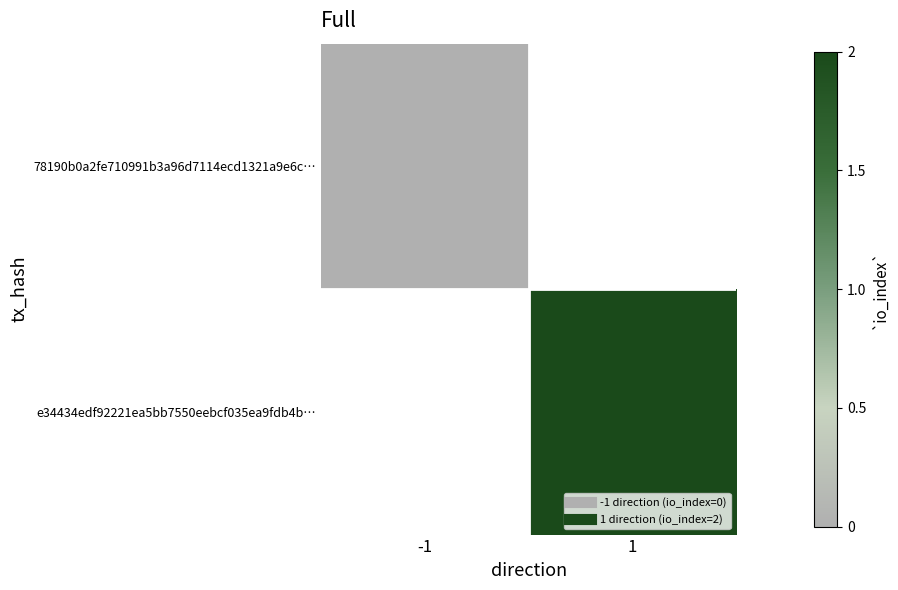

List the series in order of their overall mean, lowest first.

78190b0a2fe710991b3a96d7114ecd1321a9e6c…, e34434edf92221ea5bb7550eebcf035ea9fdb4b…